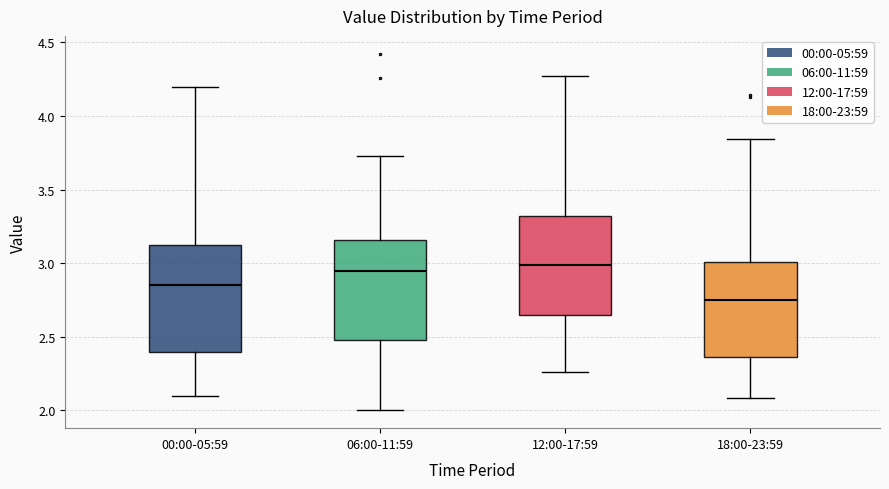

Reading left to right, read every box against the y-axis: the position of its median line, the range the box covers, and the ends of its whiskers. The values are not printed on the chart, so give them approximately, as read against the axis.

00:00-05:59: median 2.85, box 2.40 to 3.15, whiskers 2.10 to 4.20
06:00-11:59: median 2.95, box 2.50 to 3.15, whiskers 2.00 to 3.75
12:00-17:59: median 3.00, box 2.65 to 3.30, whiskers 2.25 to 4.25
18:00-23:59: median 2.75, box 2.35 to 3.00, whiskers 2.10 to 3.85